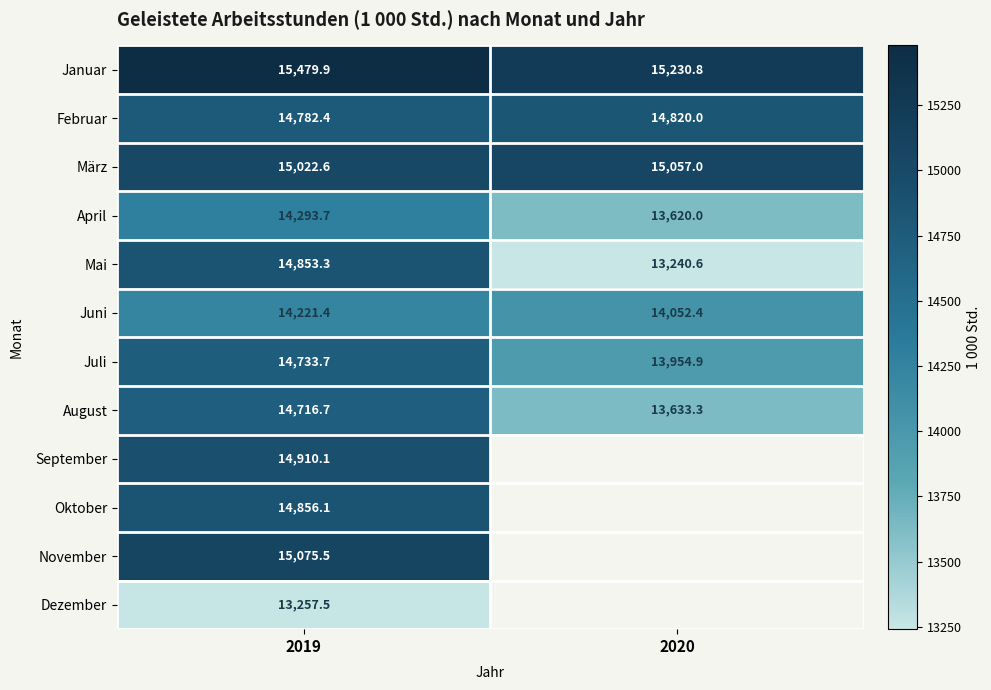

At which category is the sum across all series the highest?

2019